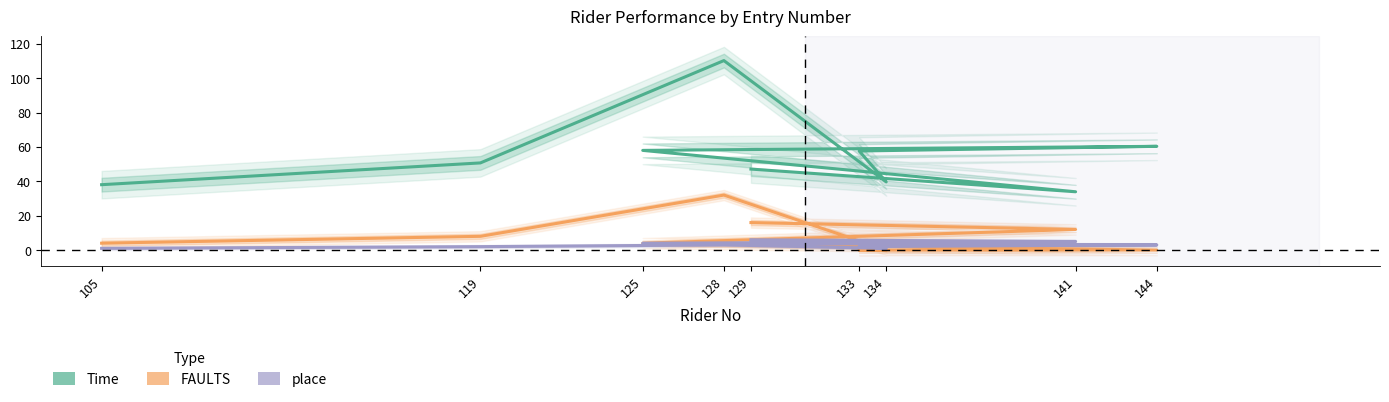

At which label does Time reach its minimum?

141